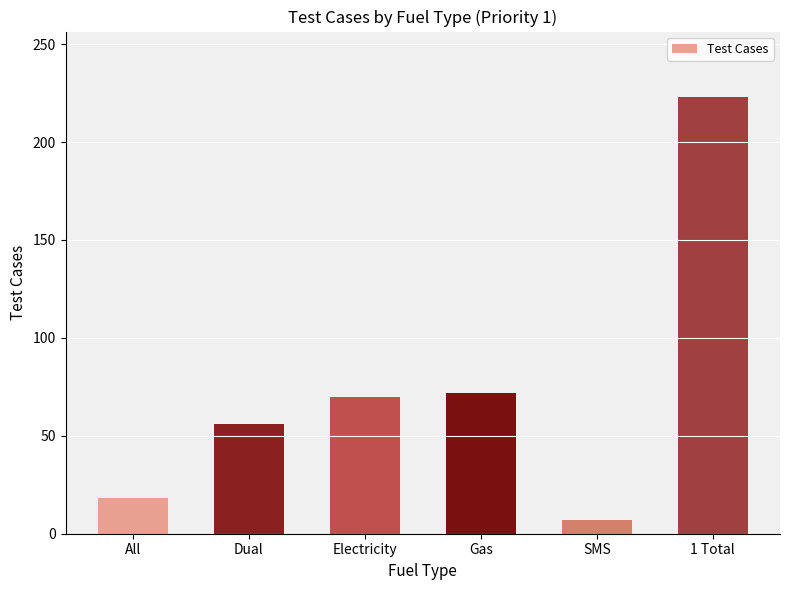

True or false: the data shows 13 at Dual.

False